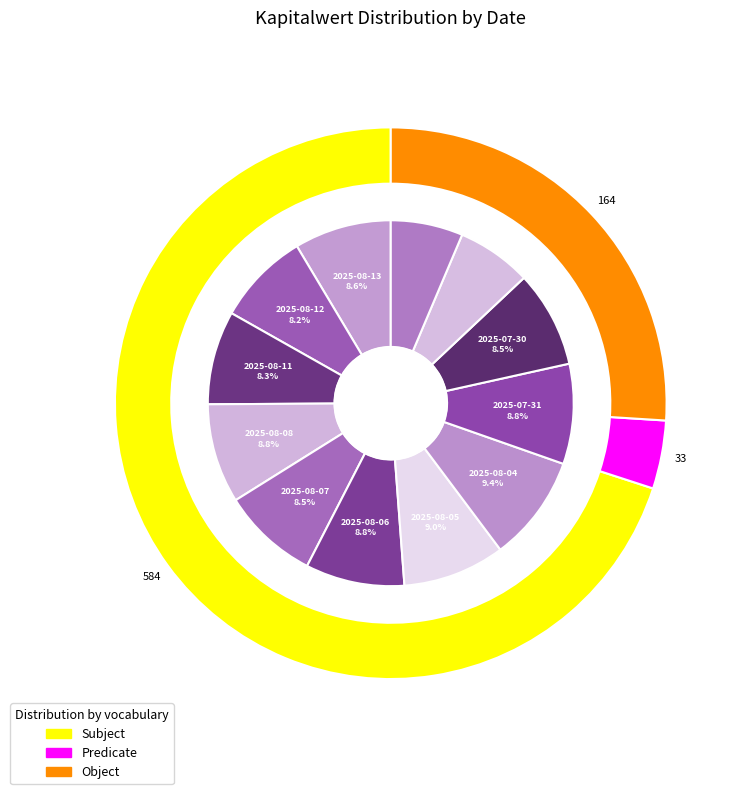

True or false: 2025-08-05 accounts for 9% of the total.

True